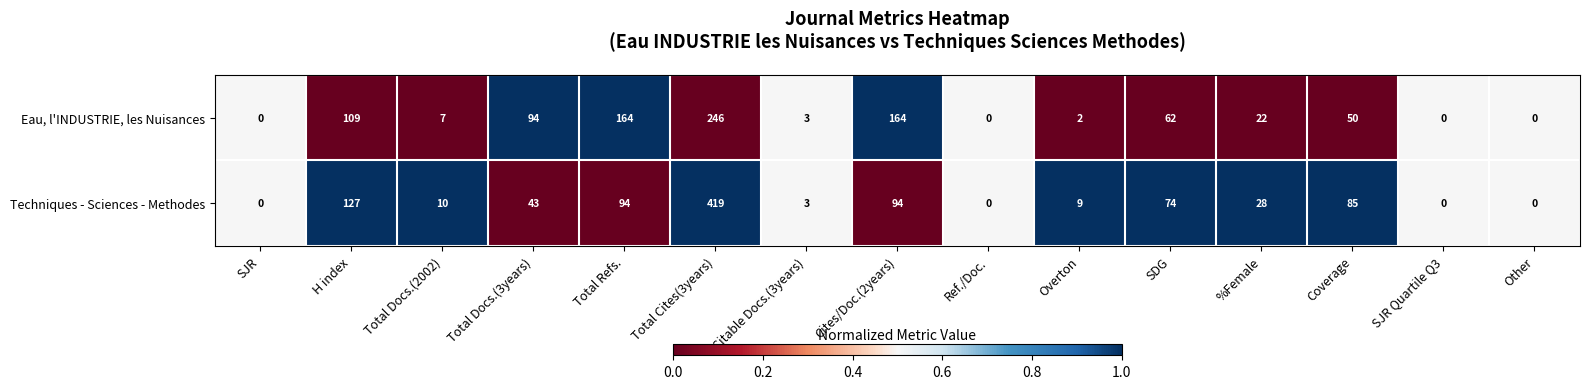

Which category has the highest value across all series?

Total Cites(3years)